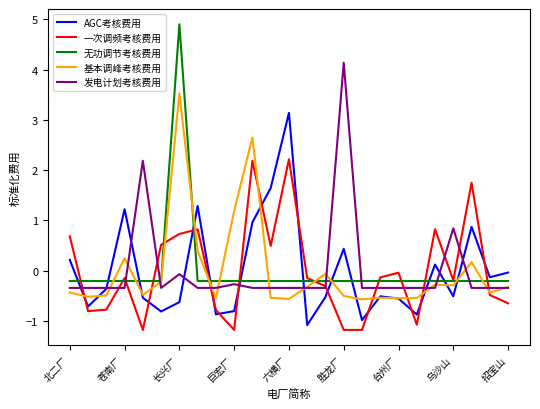

List the series in order of their peak value, highest first.

无功调节考核费用, 发电计划考核费用, 基本调峰考核费用, AGC考核费用, 一次调频考核费用